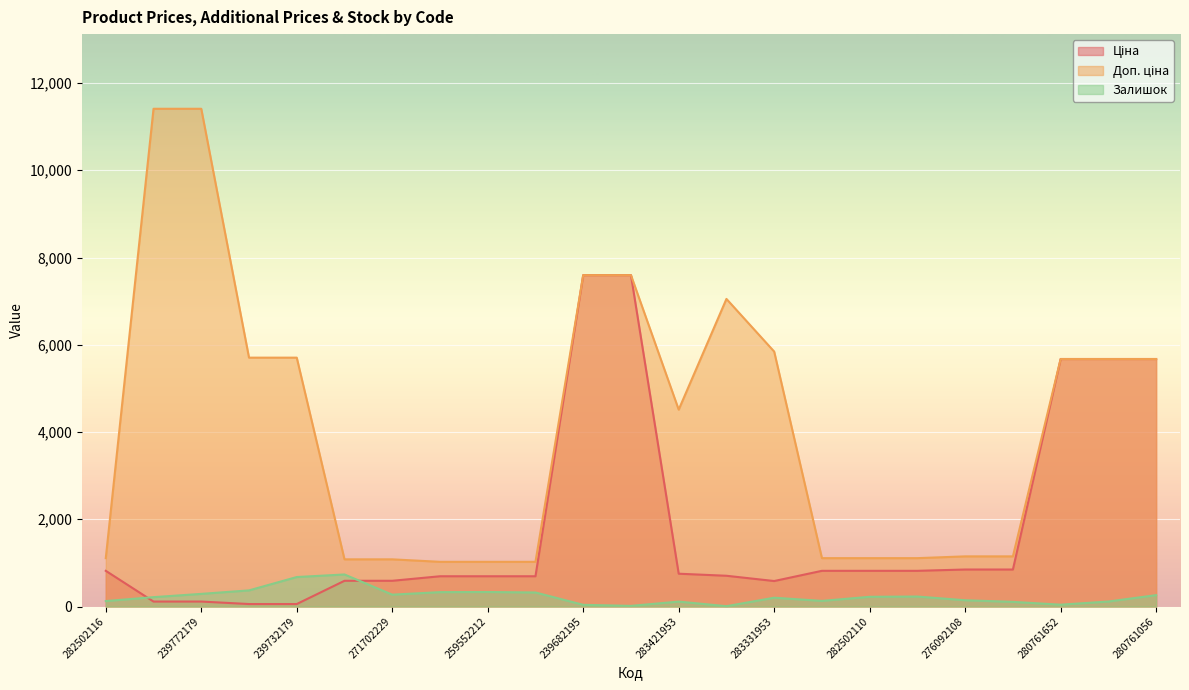

Where is Доп. ціна nearest to the value 6217?

283331953